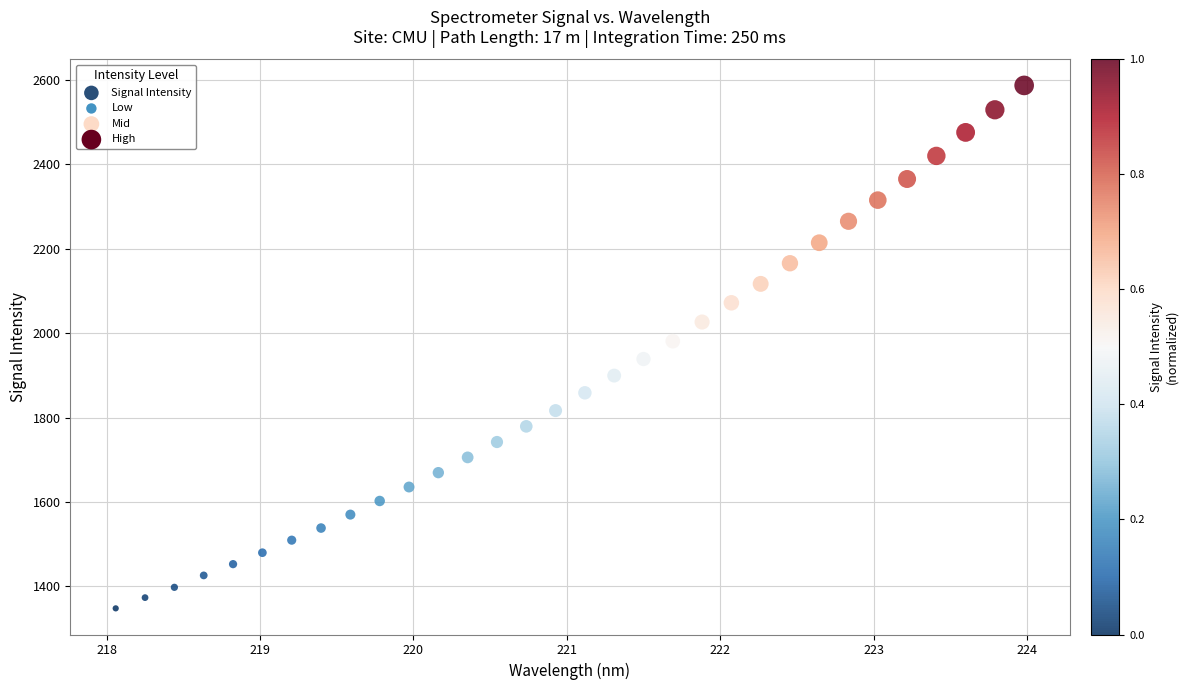

What is the range of Y values (max minus min)?

1239.8